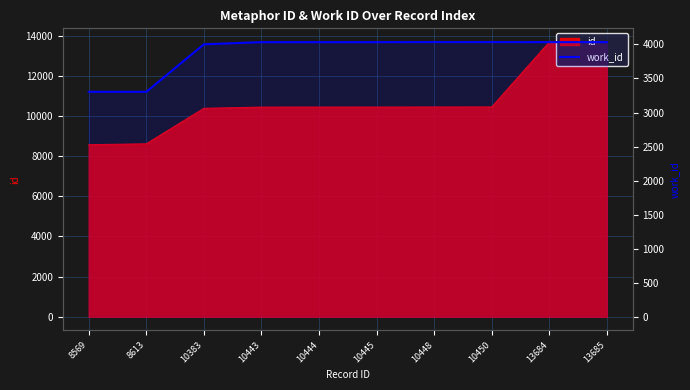

What is the smallest value displayed?

3304